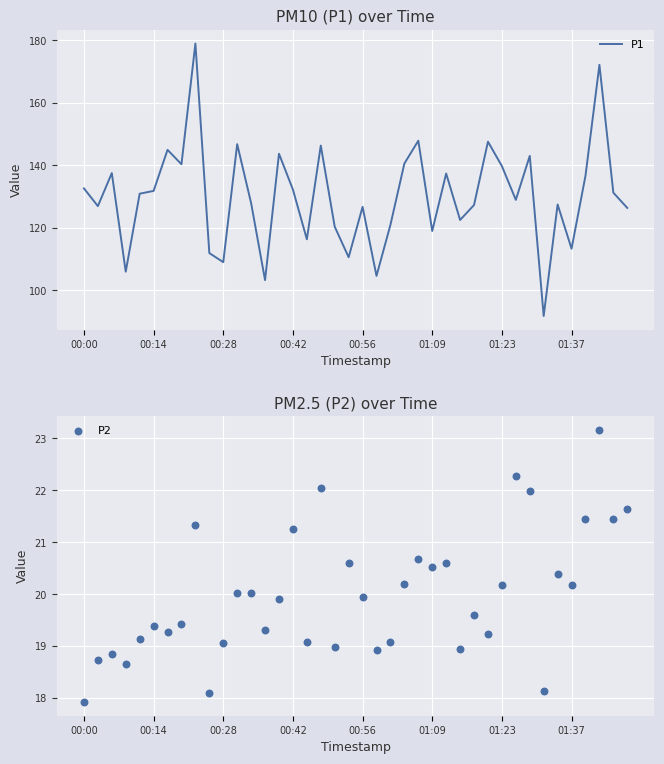

Is the value of P1 at 36 greater than the value of P2 at 00:42?

Yes